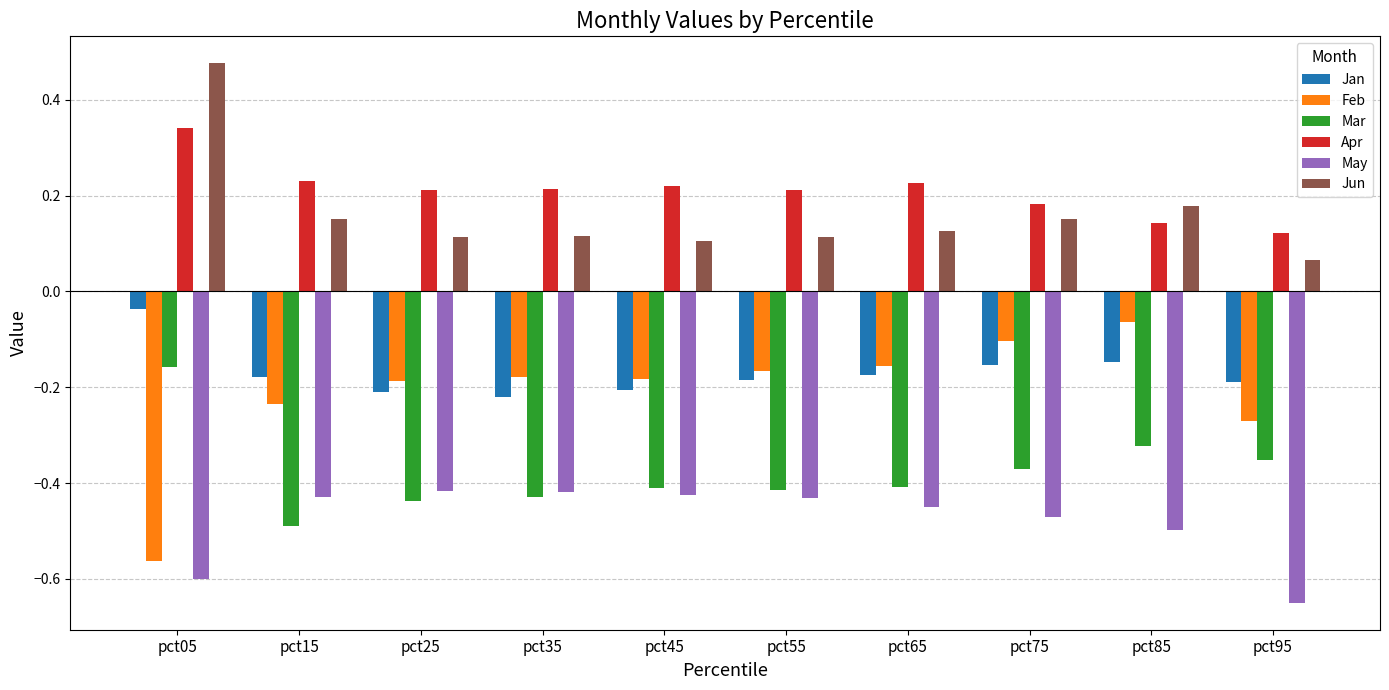

What is the difference between the highest and lowest values at pct85?

0.7